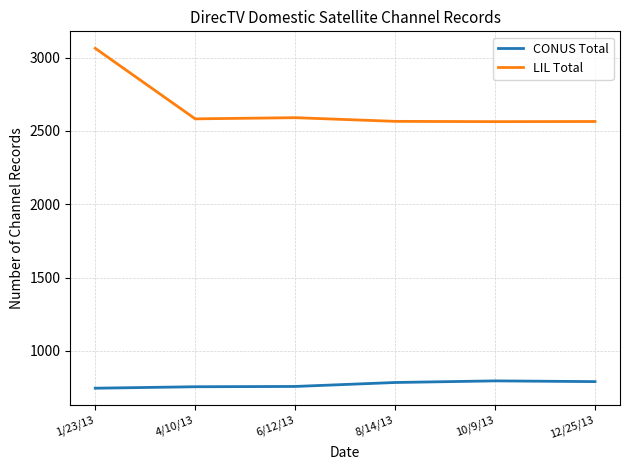

Which label corresponds to the largest value in the chart?

1/23/13